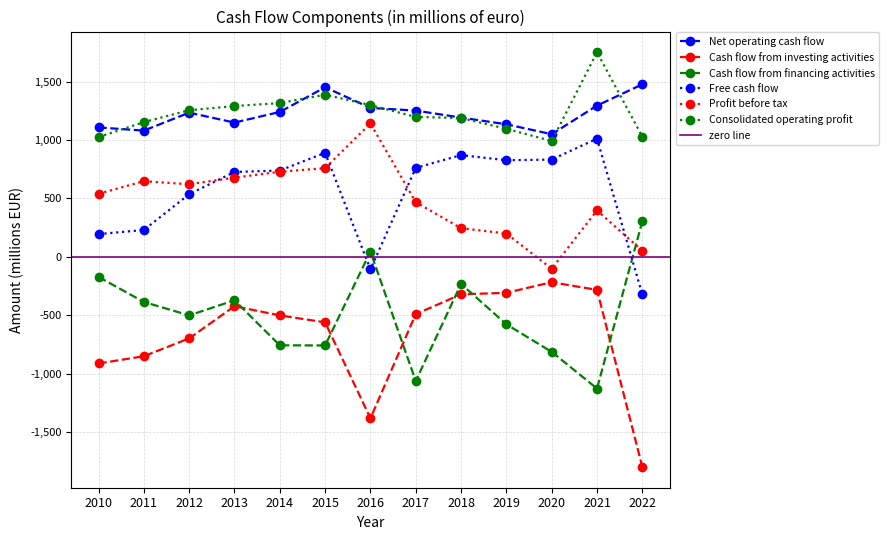

Reading right to left, what are all the values shown in this chart?

Net operating cash flow: 2022=1476.0	2021=1294.0	2020=1049.0	2019=1134.1	2018=1191.3	2017=1251.2	2016=1274.1	2015=1450.6	2014=1239.5	2013=1148.5	2012=1233.4	2011=1079.9	2010=1107.1
Cash flow from investing activities: 2022=-1798.0	2021=-283.0	2020=-217.0	2019=-307.8	2018=-320.8	2017=-490.4	2016=-1381.7	2015=-560.6	2014=-501.1	2013=-422.3	2012=-697.7	2011=-850.3	2010=-912.4
Cash flow from financing activities: 2022=305.0	2021=-1127.0	2020=-813.0	2019=-577.4	2018=-231.8	2017=-1062.5	2016=45.1	2015=-758.3	2014=-757.0	2013=-371.9	2012=-501.0	2011=-386.1	2010=-171.9
Free cash flow: 2022=-322.0	2021=1011.0	2020=832.0	2019=826.3	2018=870.5	2017=760.8	2016=-107.6	2015=890.0	2014=738.4	2013=726.2	2012=535.7	2011=229.6	2010=194.7
Profit before tax: 2022=52.0	2021=397.0	2020=-102.0	2019=199.5	2018=244.8	2017=467.3	2016=1141.2	2015=758.9	2014=727.6	2013=677.7	2012=620.9	2011=647.1	2010=539.4
Consolidated operating profit: 2022=1028.0	2021=1750.0	2020=991.0	2019=1095.5	2018=1187.2	2017=1197.0	2016=1298.1	2015=1387.1	2014=1315.4	2013=1290.2	2012=1254.0	2011=1152.7	2010=1024.7